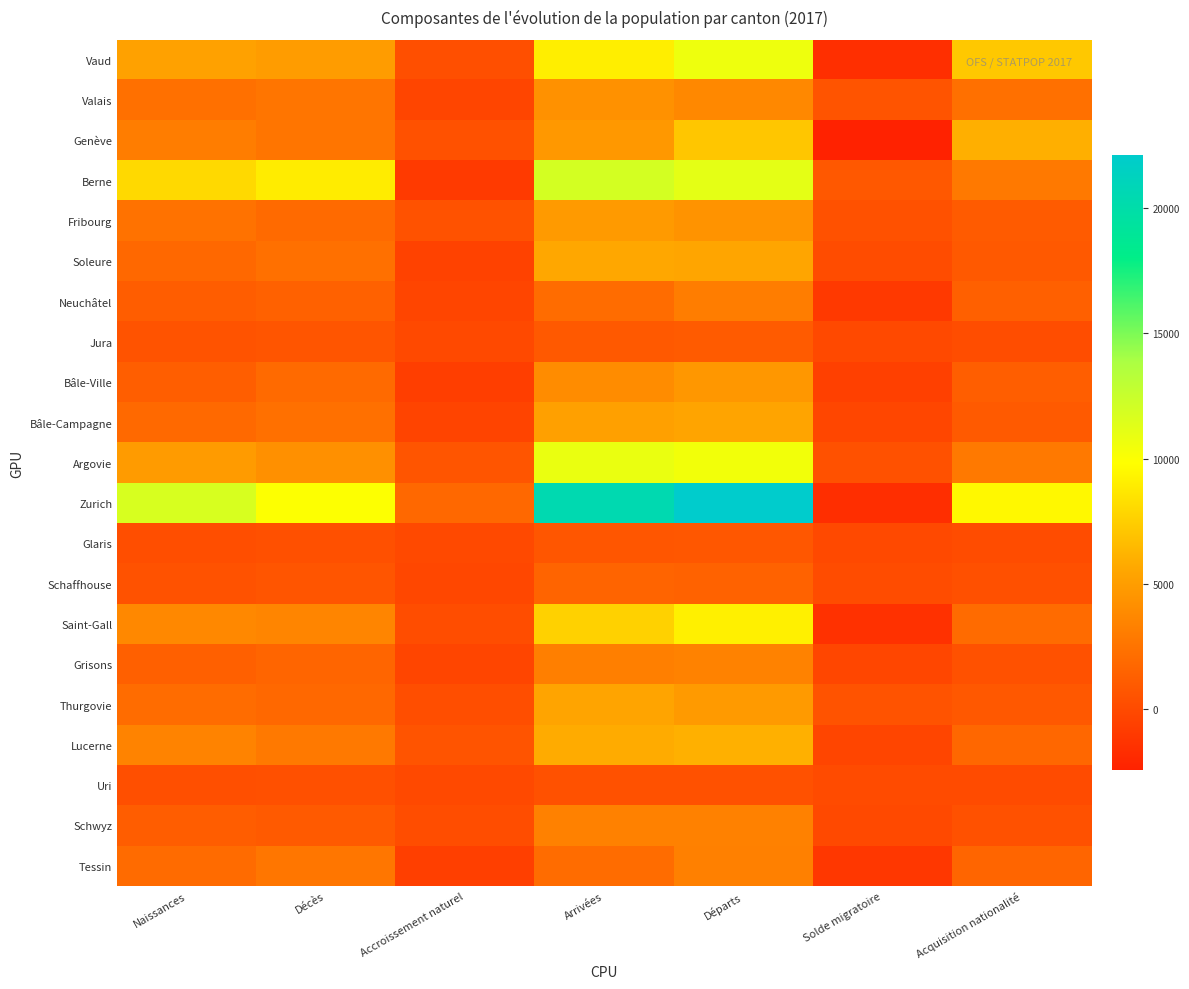

Reading right to left, what are all the values shown in this chart?

Vaud: Acquisition nationalité=7212	Solde migratoire=-1605	Départs=10626	Arrivées=9021	Accroissement naturel=282	Décès=4958	Naissances=5240
Valais: Acquisition nationalité=2271	Solde migratoire=592	Départs=3693	Arrivées=4285	Accroissement naturel=-263	Décès=2542	Naissances=2279
Genève: Acquisition nationalité=6026	Solde migratoire=-2457	Départs=7115	Arrivées=4658	Accroissement naturel=414	Décès=2620	Naissances=3034
Berne: Acquisition nationalité=2847	Solde migratoire=827	Départs=11109	Arrivées=11936	Accroissement naturel=-941	Décès=8965	Naissances=8024
Fribourg: Acquisition nationalité=1037	Solde migratoire=388	Départs=4408	Arrivées=4796	Accroissement naturel=479	Décès=1943	Naissances=2422
Soleure: Acquisition nationalité=901	Solde migratoire=95	Départs=5493	Arrivées=5588	Accroissement naturel=-470	Décès=2253	Naissances=1783
Neuchâtel: Acquisition nationalité=1336	Solde migratoire=-1041	Départs=3074	Arrivées=2033	Accroissement naturel=-254	Décès=1421	Naissances=1167
Jura: Acquisition nationalité=216	Solde migratoire=-93	Départs=1033	Arrivées=940	Accroissement naturel=-66	Décès=626	Naissances=560
Bâle-Ville: Acquisition nationalité=1232	Solde migratoire=-630	Départs=4639	Arrivées=4009	Accroissement naturel=-706	Décès=1915	Naissances=1209
Bâle-Campagne: Acquisition nationalité=976	Solde migratoire=-238	Départs=5399	Arrivées=5161	Accroissement naturel=-372	Décès=2263	Naissances=1891
Argovie: Acquisition nationalité=2822	Solde migratoire=377	Départs=10423	Arrivées=10800	Accroissement naturel=656	Décès=4233	Naissances=4889
Zurich: Acquisition nationalité=9525	Solde migratoire=-1670	Départs=22126	Arrivées=20456	Accroissement naturel=1804	Décès=9922	Naissances=11726
Glaris: Acquisition nationalité=120	Solde migratoire=-61	Départs=777	Arrivées=716	Accroissement naturel=-85	Décès=347	Naissances=262
Schaffhouse: Acquisition nationalité=342	Solde migratoire=122	Départs=1443	Arrivées=1565	Accroissement naturel=-157	Décès=670	Naissances=513
Saint-Gall: Acquisition nationalité=2002	Solde migratoire=-1479	Départs=9151	Arrivées=7672	Accroissement naturel=215	Décès=3559	Naissances=3774
Grisons: Acquisition nationalité=444	Solde migratoire=-207	Départs=3386	Arrivées=3179	Accroissement naturel=-307	Décès=1623	Naissances=1316
Thurgovie: Acquisition nationalité=831	Solde migratoire=553	Départs=4819	Arrivées=5372	Accroissement naturel=272	Décès=1779	Naissances=2051
Lucerne: Acquisition nationalité=1745	Solde migratoire=-254	Départs=6088	Arrivées=5834	Accroissement naturel=570	Décès=2865	Naissances=3435
Uri: Acquisition nationalité=53	Solde migratoire=42	Départs=405	Arrivées=447	Accroissement naturel=-36	Décès=338	Naissances=302
Schwyz: Acquisition nationalité=405	Solde migratoire=-36	Départs=3307	Arrivées=3271	Accroissement naturel=143	Décès=997	Naissances=1140
Tessin: Acquisition nationalité=1657	Solde migratoire=-1160	Départs=3212	Arrivées=2052	Accroissement naturel=-647	Décès=2640	Naissances=1993